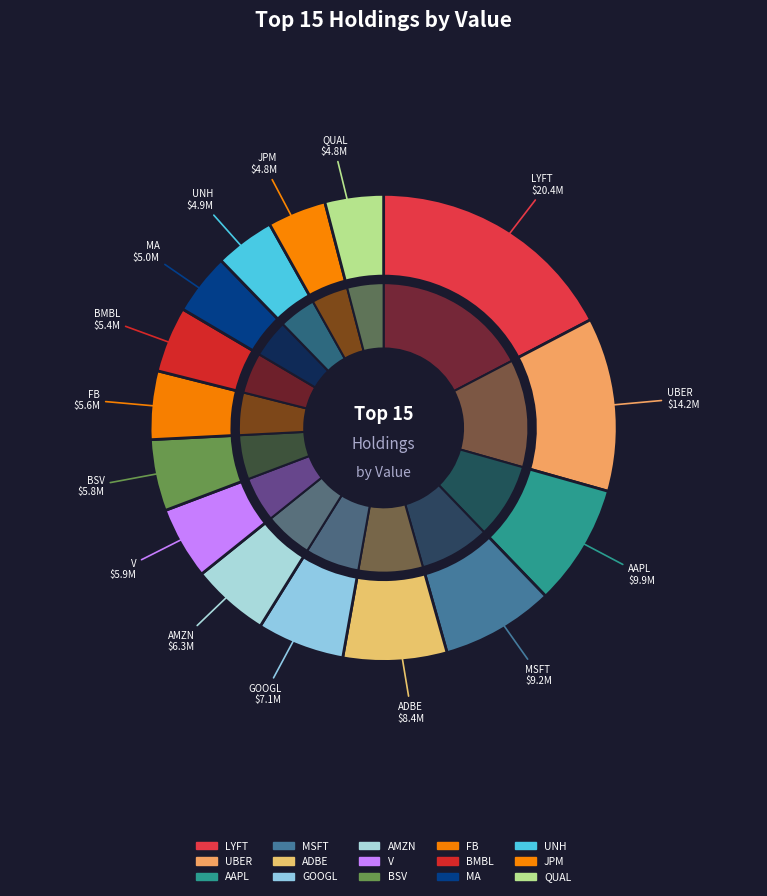

Which slice is the smallest?

QUAL